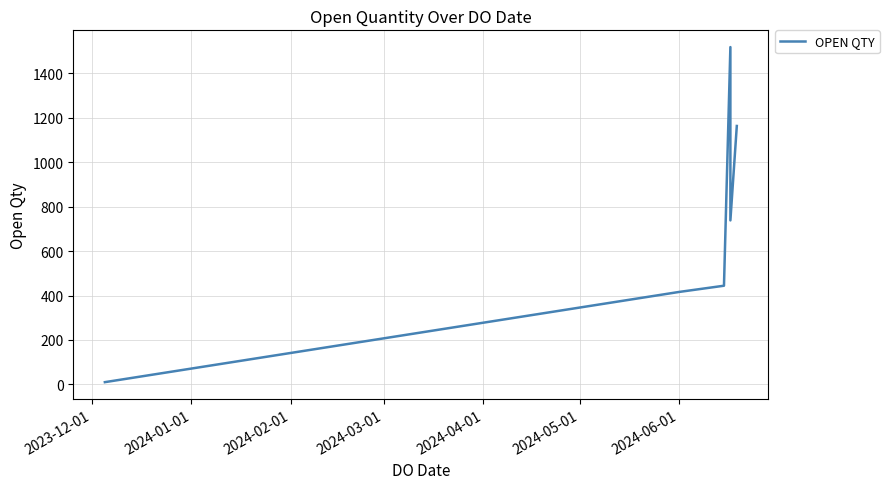

Count the number of categories in the chart.

6